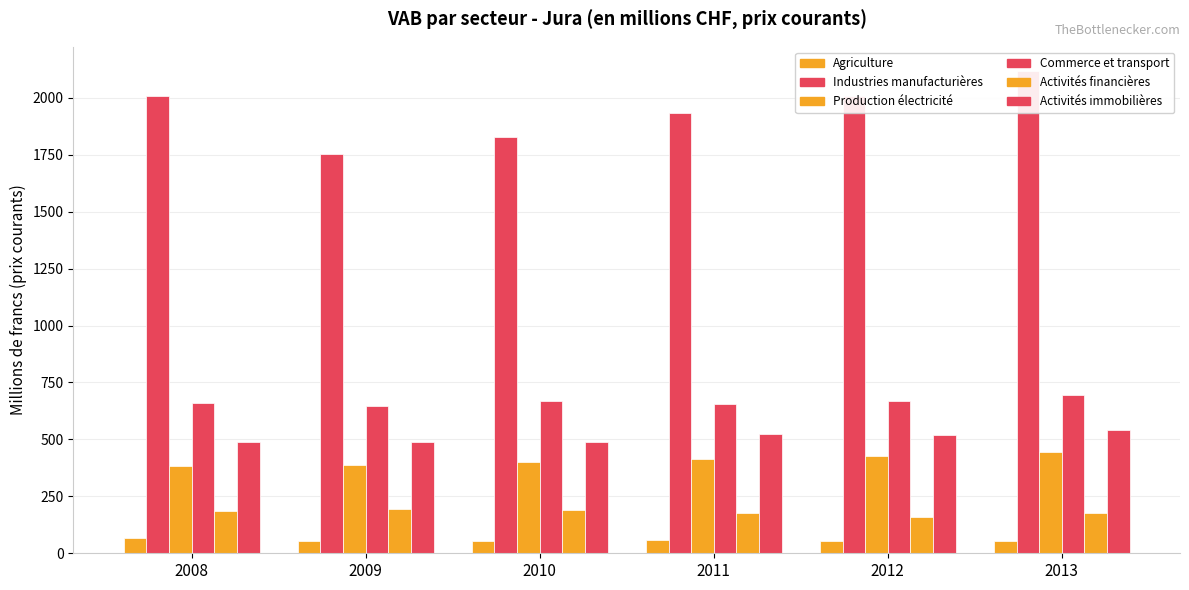

How many values in the Activités immobilières series are below 518?

3